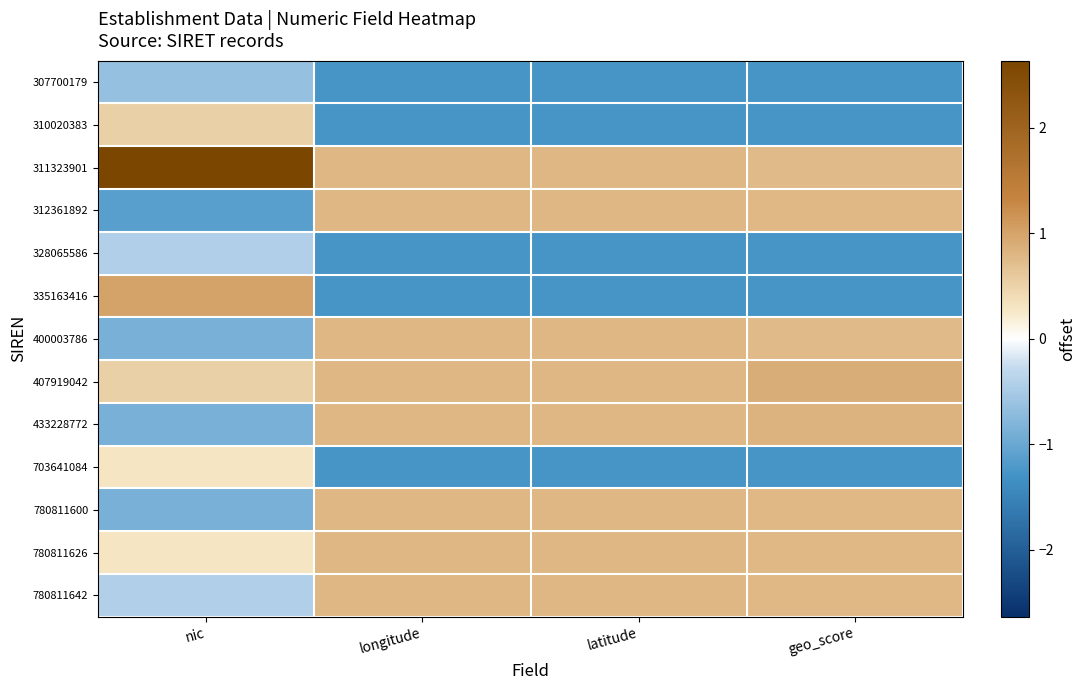

At which category is the sum across all series the highest?

longitude